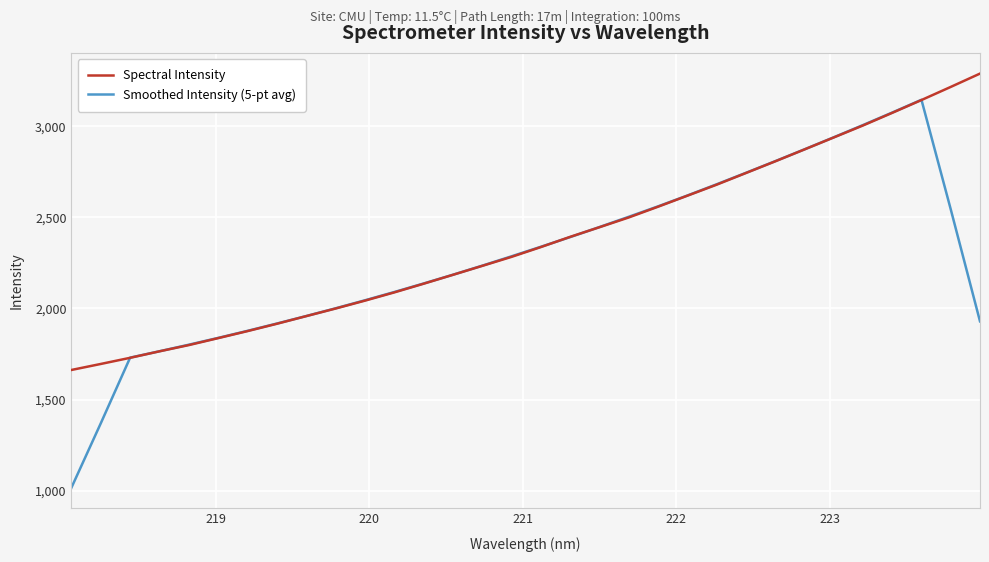

What is the minimum value for Spectral Intensity?

1662.8